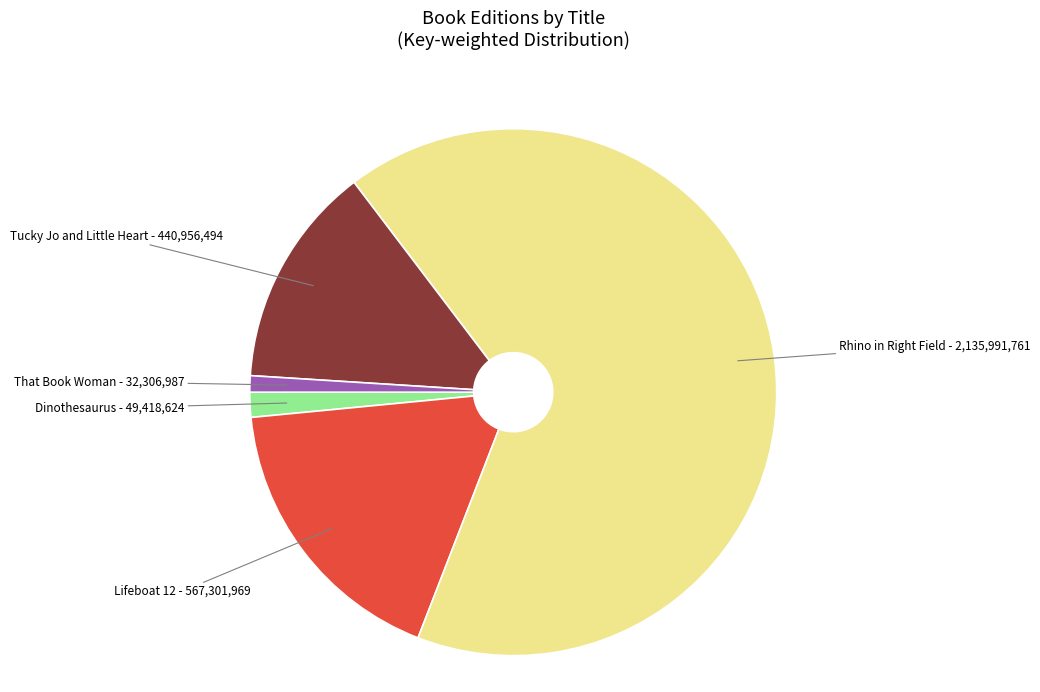

Is there any slice that represents more than half of the pie?

Yes